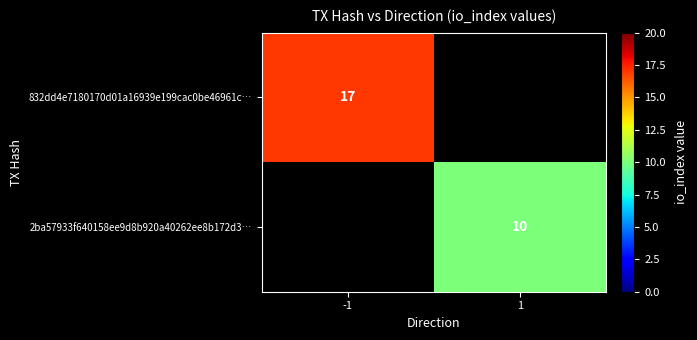

Is the value of 832dd4e7180170d01a16939e199cac0be46961c… at -1 greater than the value of 2ba57933f640158ee9d8b920a40262ee8b172d3… at 1?

Yes